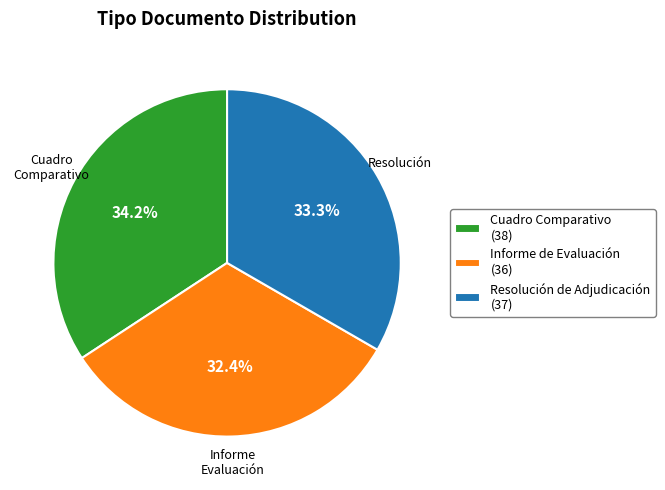

Which has a higher value, Cuadro Comparativo (38) or Informe de Evaluación (36)?

Cuadro Comparativo (38)